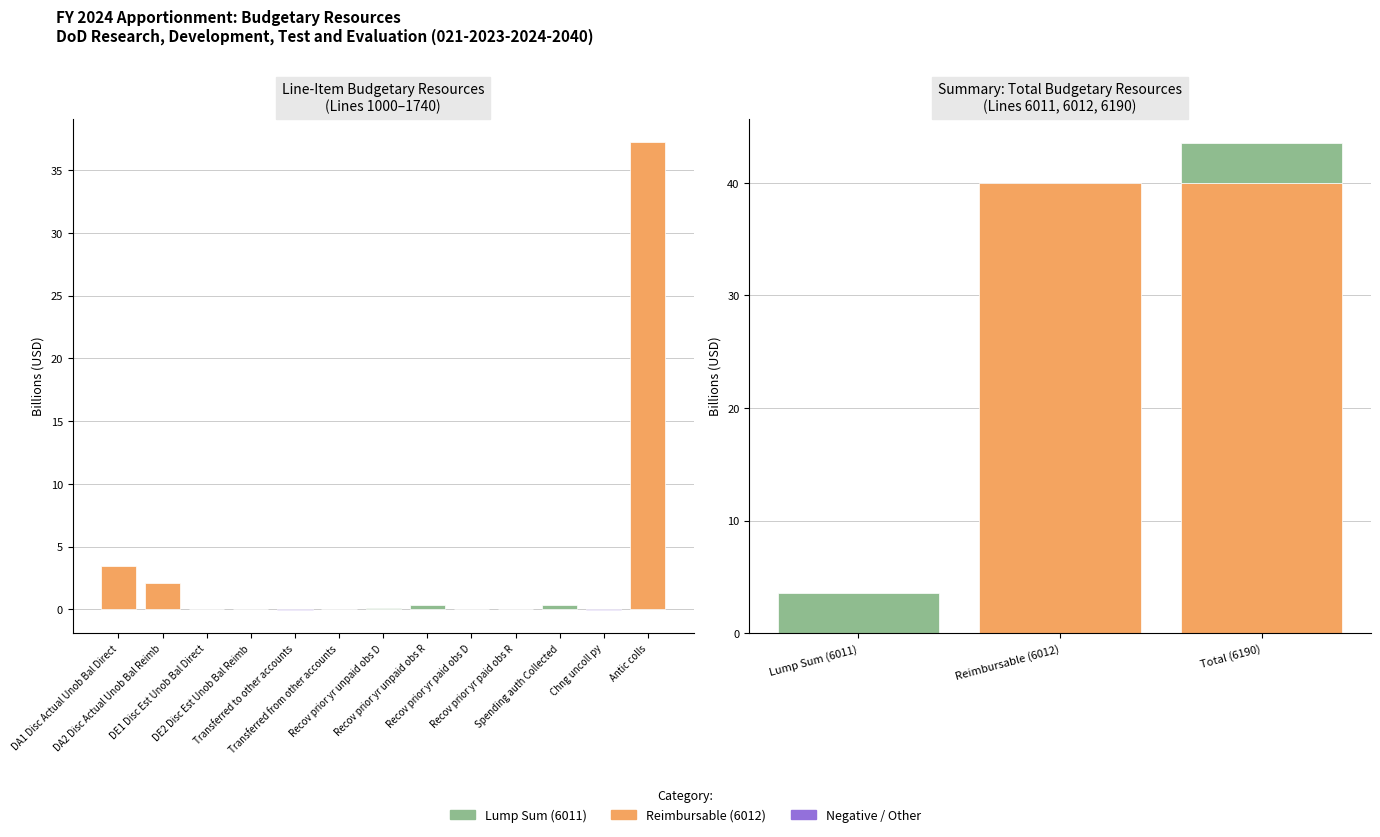

Reading right to left, transcribe all the data shown in this chart.

Antic colls=37.3	Chng uncoll py=-0.0	Spending auth Collected=0.4	Recov prior yr paid obs R=0.0	Recov prior yr paid obs D=0.0	Recov prior yr unpaid obs R=0.3	Recov prior yr unpaid obs D=0.1	Transferred from other accounts=0.0	Transferred to other accounts=-0.0	DE2 Disc Est Unob Bal Reimb=0.0	DE1 Disc Est Unob Bal Direct=0.0	DA2 Disc Actual Unob Bal Reimb=2.1	DA1 Disc Actual Unob Bal Direct=3.4